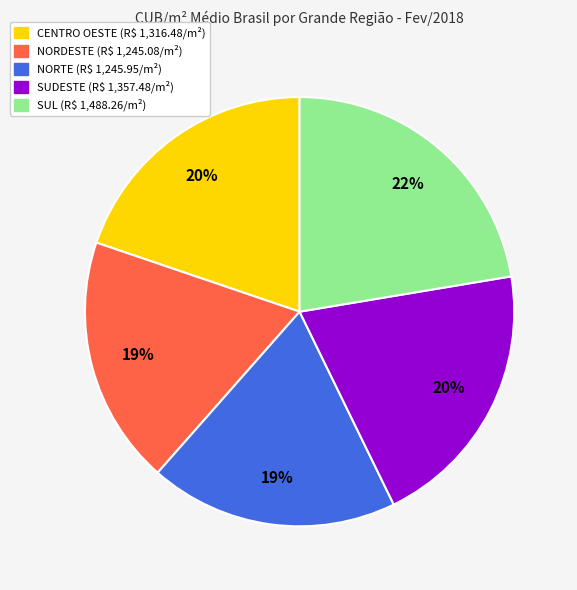

Do SUL and CENTRO OESTE together represent more than half of the pie?

No